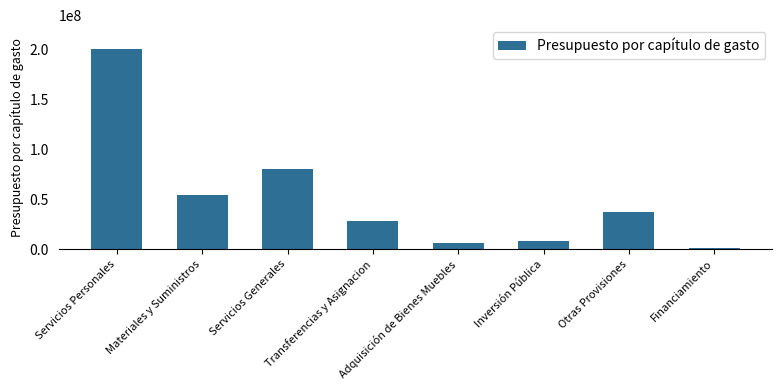

Between Servicios Generales and Otras Provisiones, which is larger?

Servicios Generales